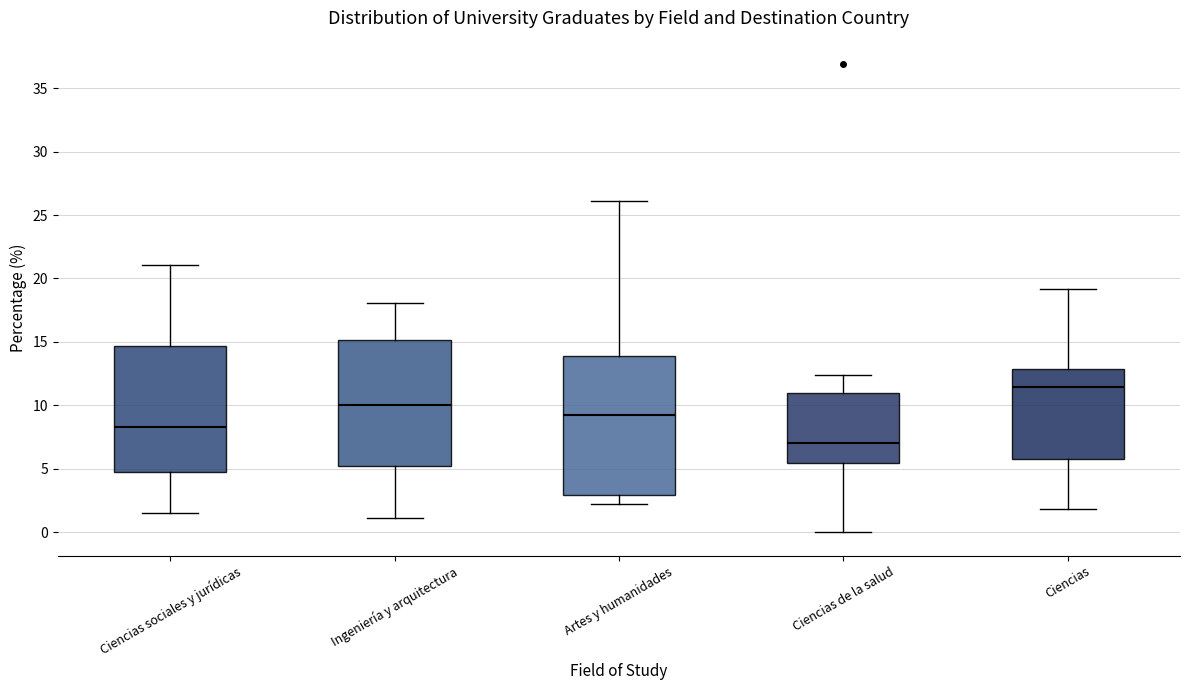

Which box's median line is the lowest?

Ciencias de la salud